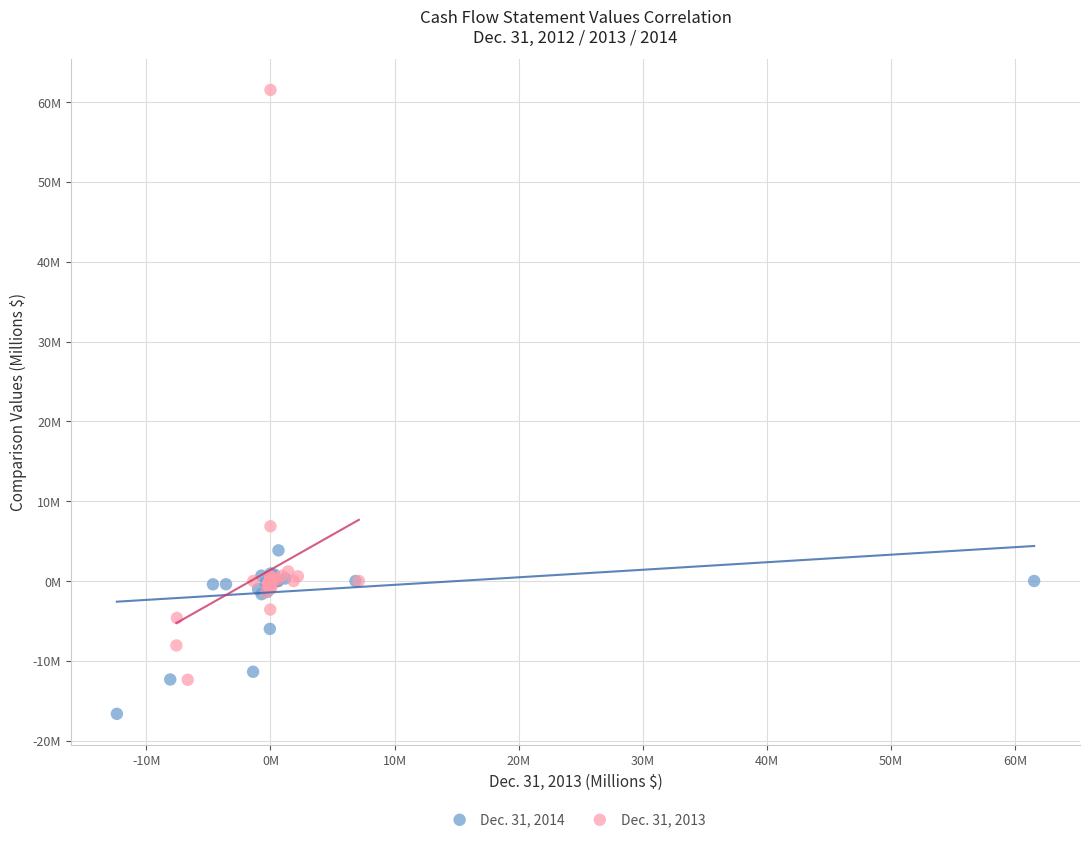

Which series contains the lowest Y value?

Dec. 31, 2014